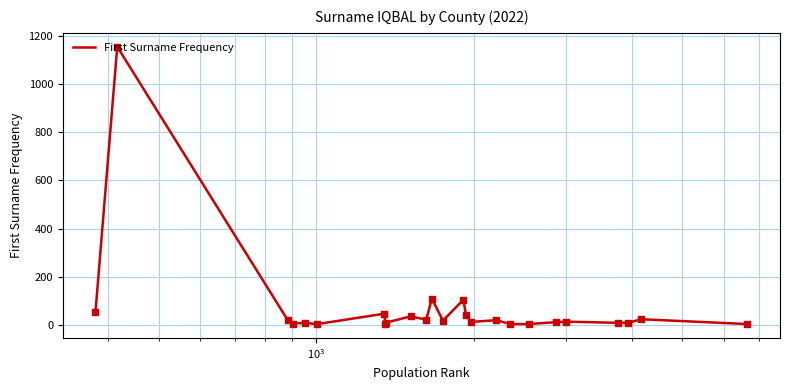

What is the maximum value shown in the chart?

1155